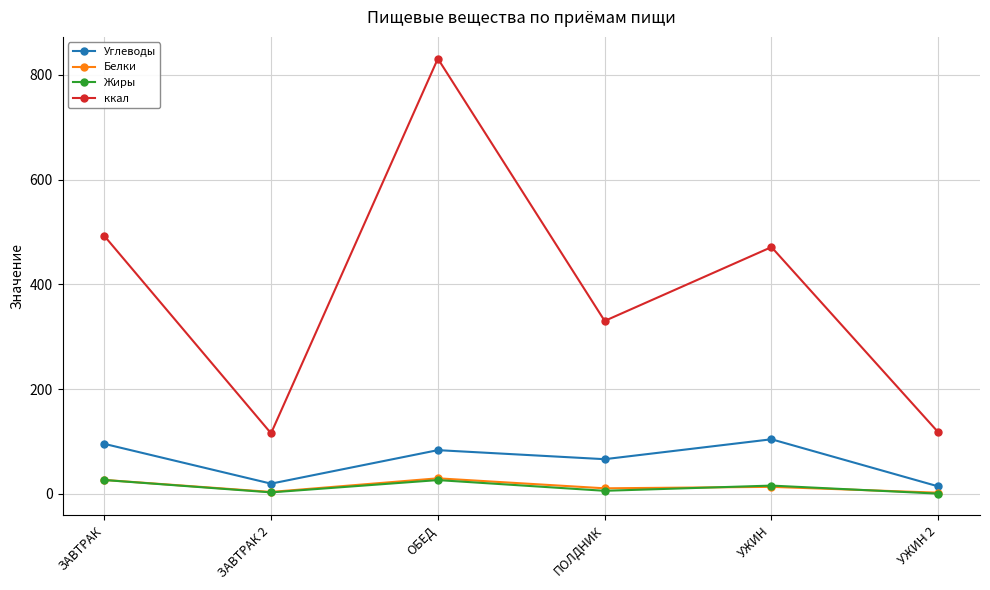

True or false: Углеводы and ккал intersect in this chart.

False